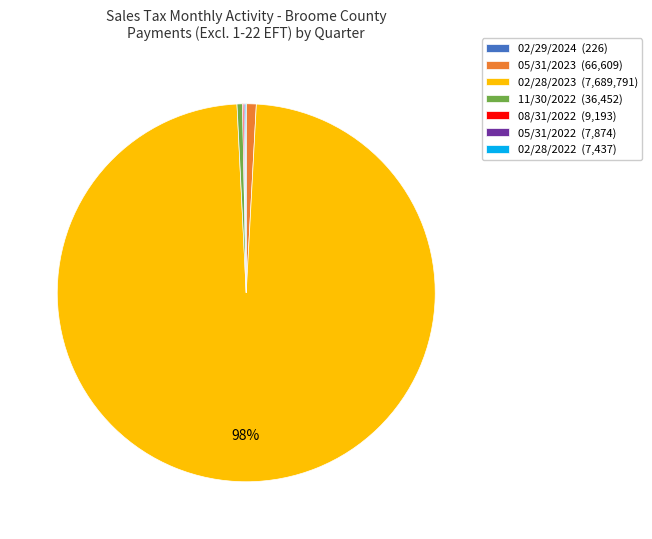

What percentage is the 05/31/2023 (66,609) slice, to the nearest percent?

1%